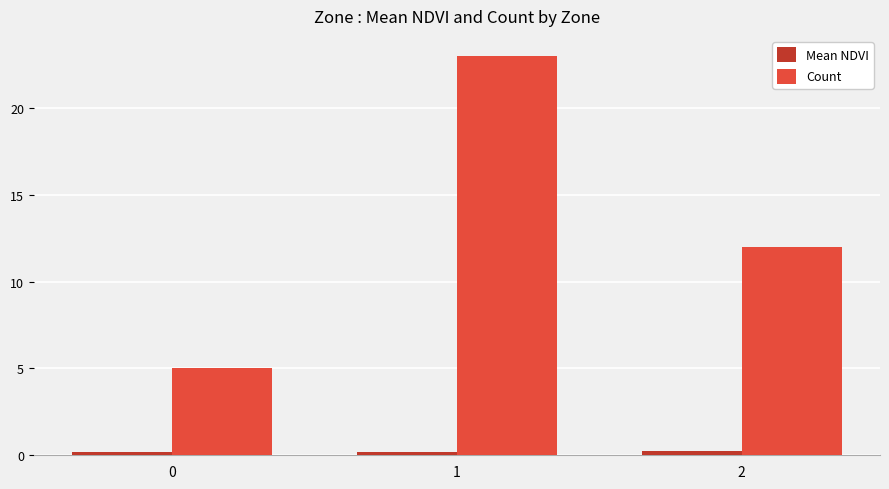

What is the difference between the maximum and minimum values in the Count series?

18.0